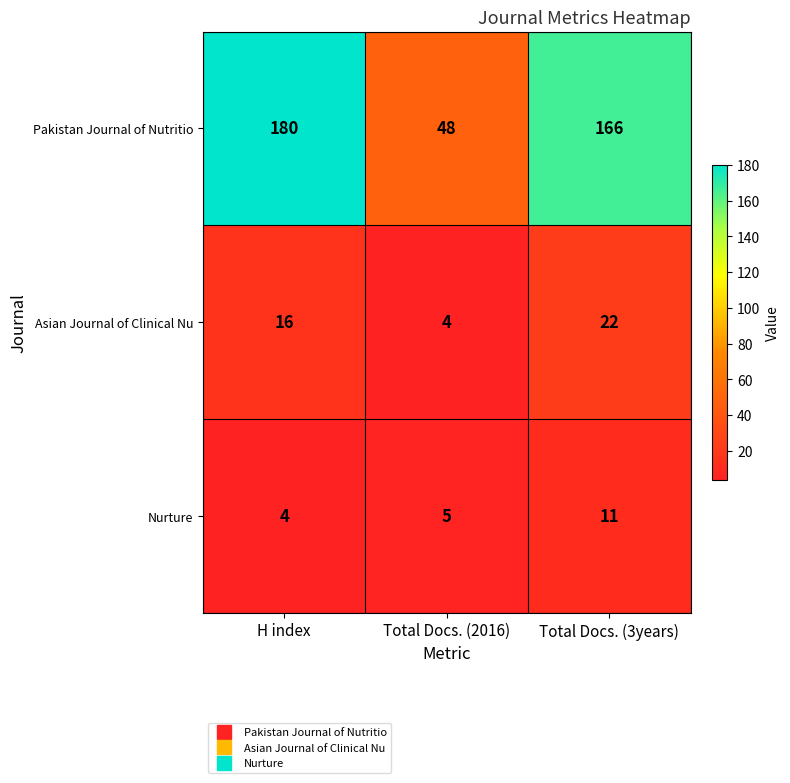

What is the total value across all series at Total Docs. (2016)?

57